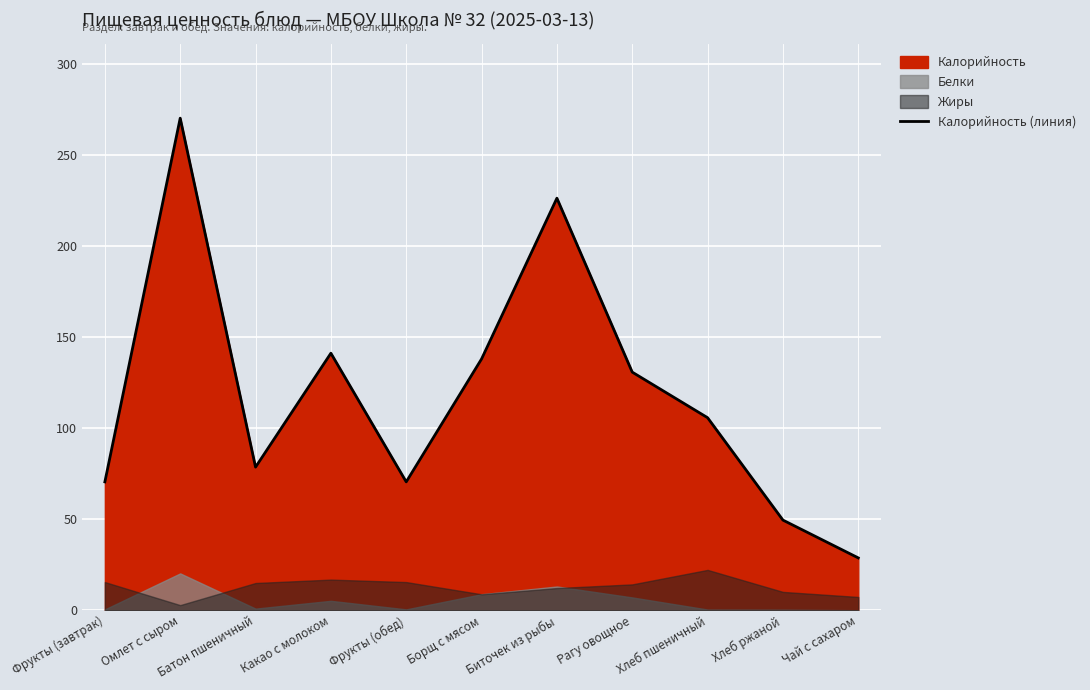

List the labels in order of value, smallest first.

Чай с сахаром, Хлеб ржаной, Фрукты (завтрак), Фрукты (обед), Батон пшеничный, Хлеб пшеничный, Рагу овощное, Борщ с мясом, Какао с молоком, Биточек из рыбы, Омлет с сыром